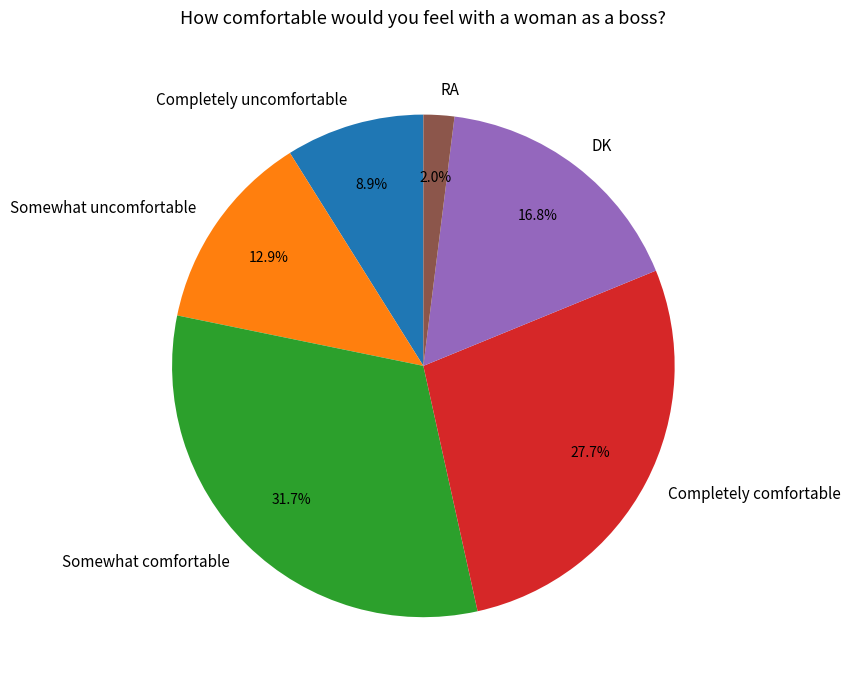

Is Somewhat comfortable the majority of the pie?

No